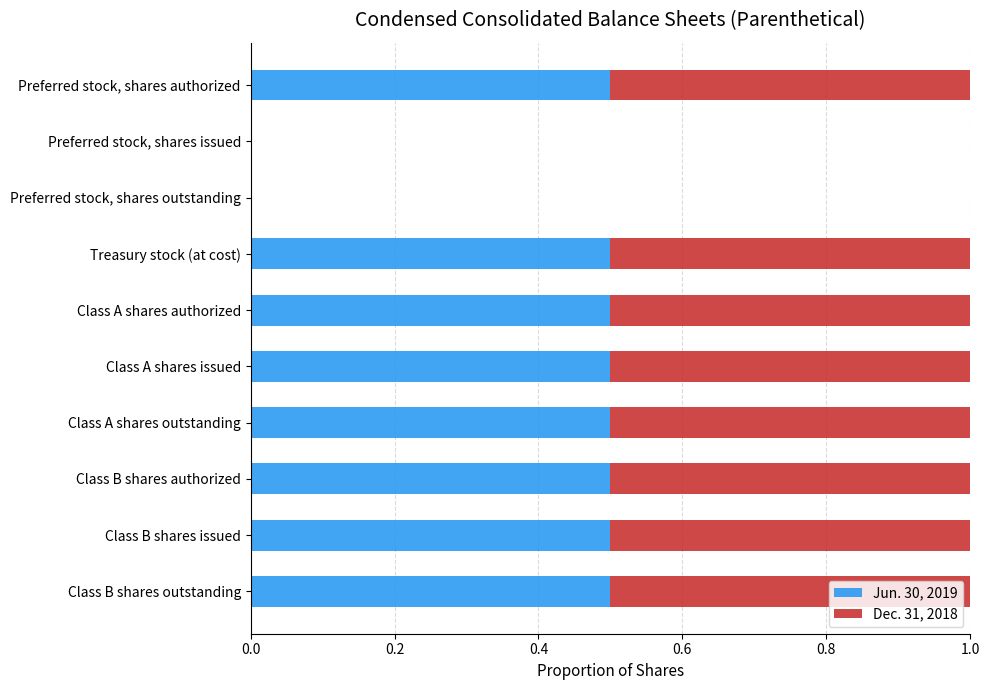

Is it true that Jun. 30, 2019 equals 0.5 at Class A shares issued?

True